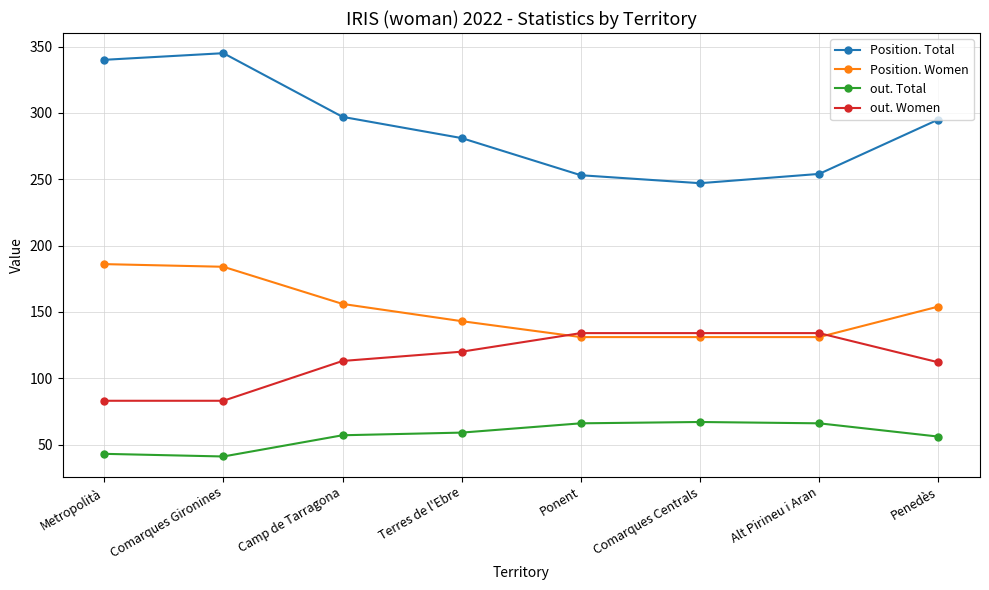

At which label does Position. Total reach its peak?

Comarques Gironines